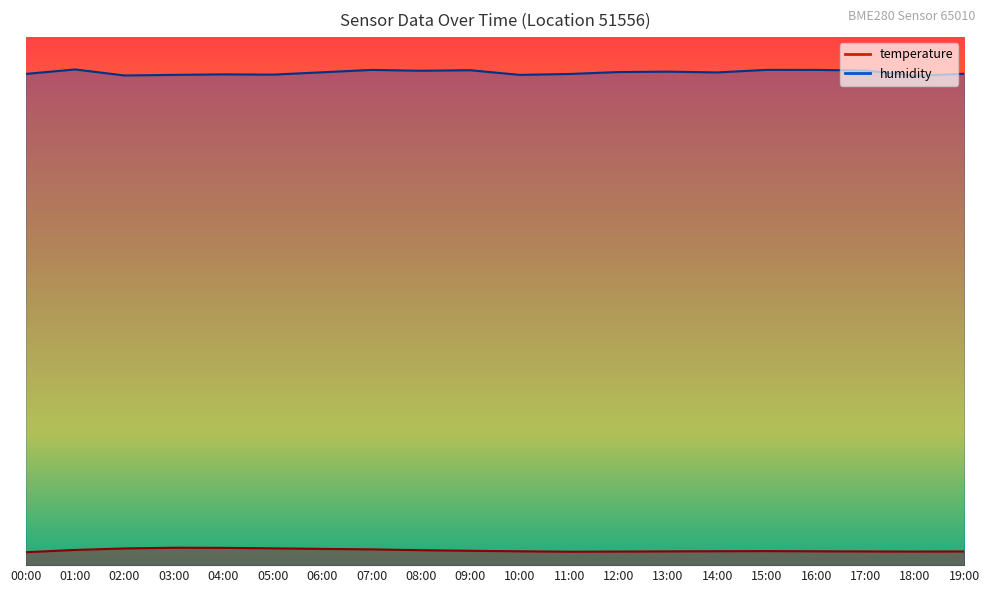

At which category is the sum across all series the highest?

07:00